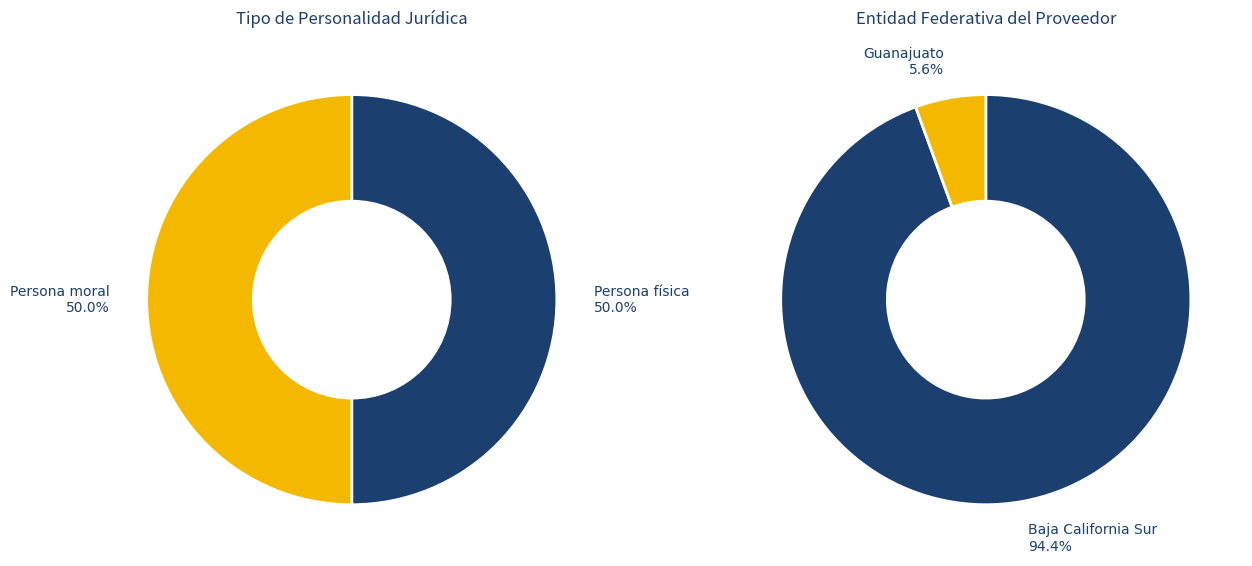

Is there a majority slice in this chart?

No